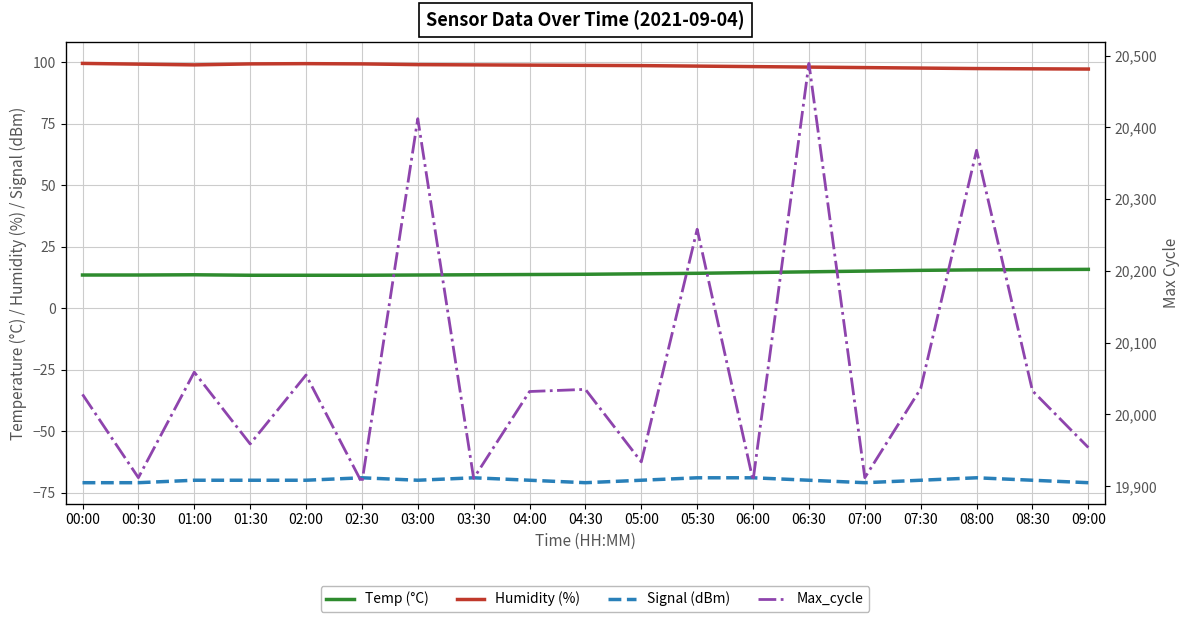

The value of Temp (°C) at 04:00 is 13.7. True or false?

True